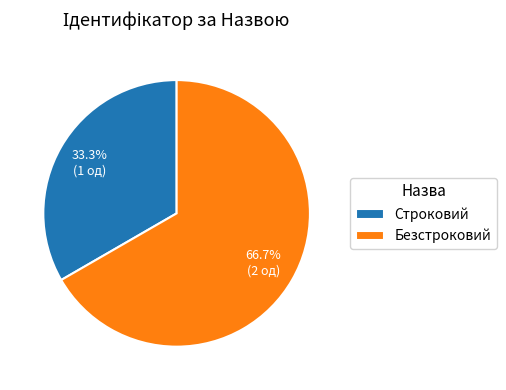

Combined, do Безстроковий and Строковий account for over 50%?

Yes